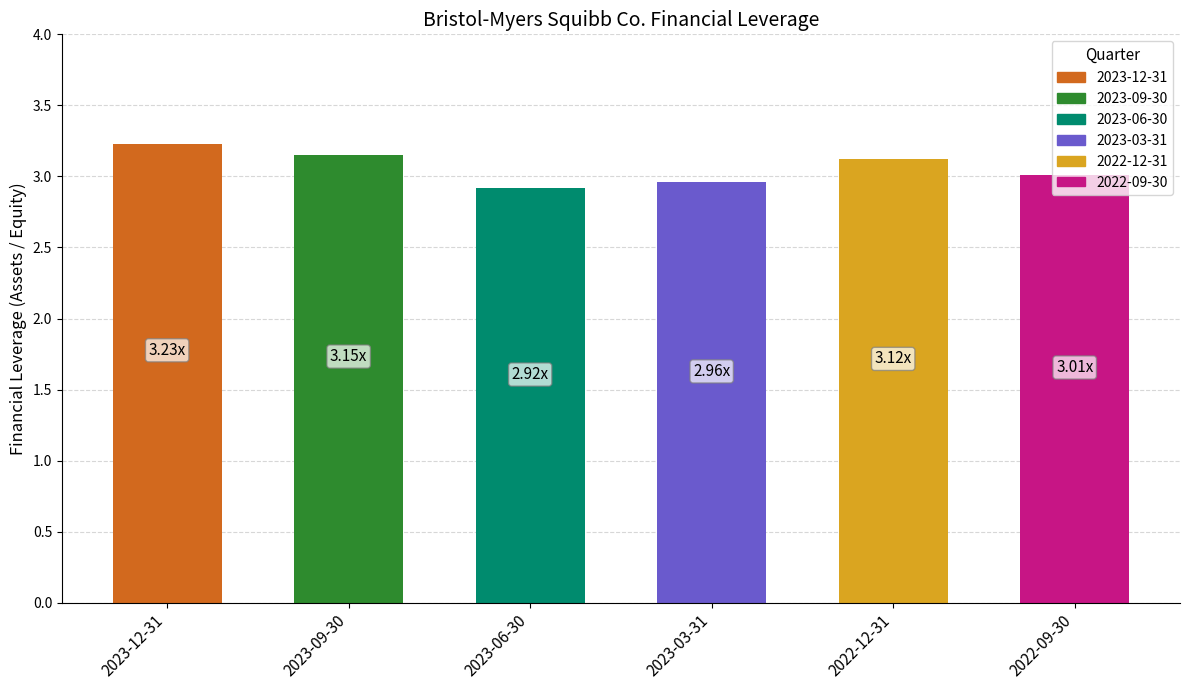

At which label does the data first exceed 3?

2023-12-31